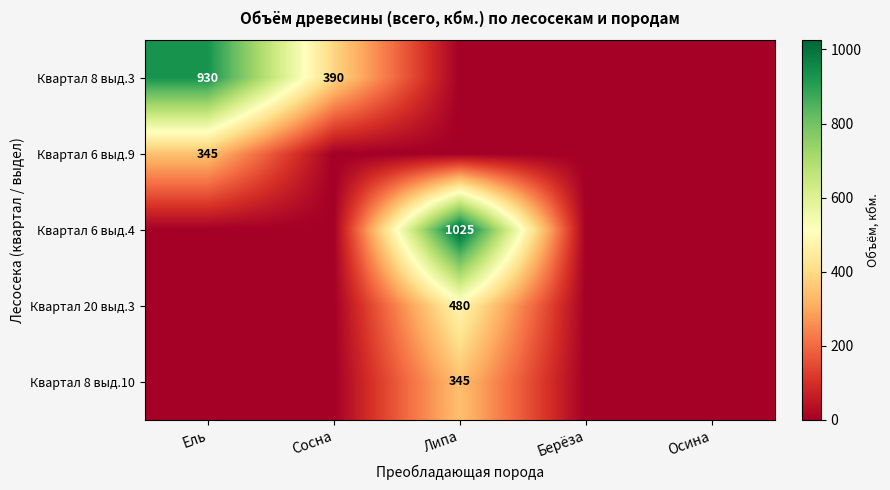

Is it true that Квартал 6 выд.4 equals 1025 at Липа?

True